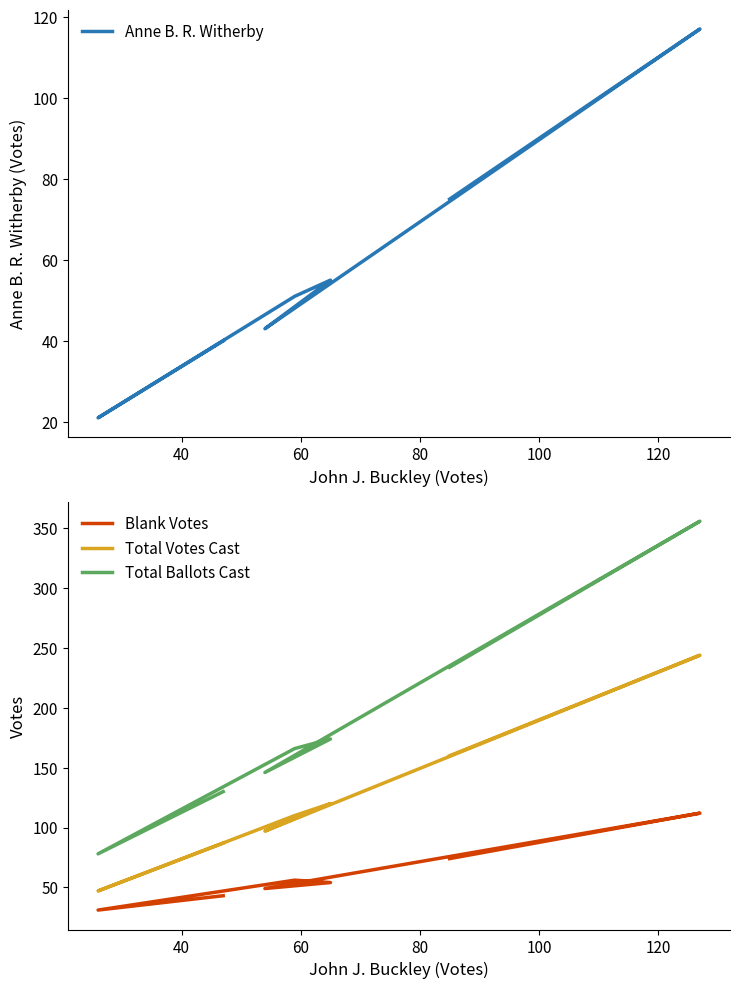

What is the difference between the second highest and minimum values in the Total Ballots Cast series?

156